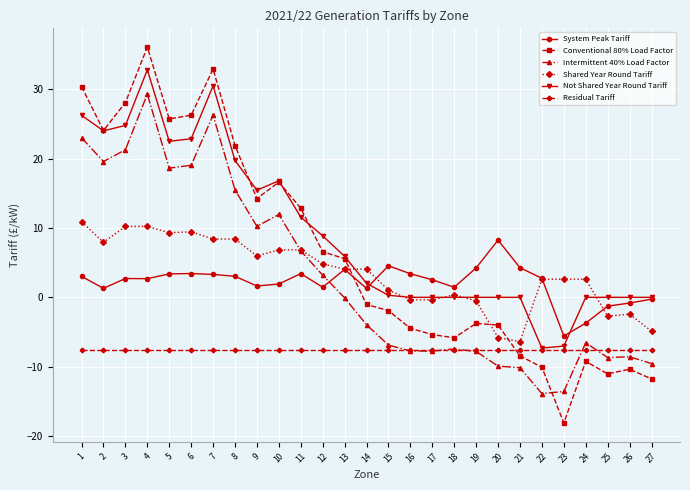

Count the number of categories in the chart.

27